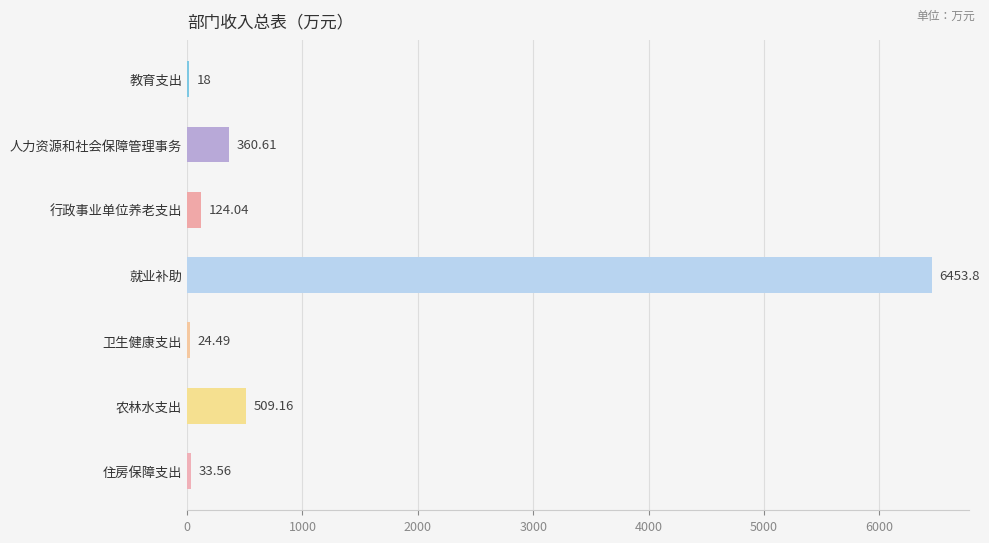

What is the ratio of the value at 住房保障支出 to the value at 行政事业单位养老支出?

0.3